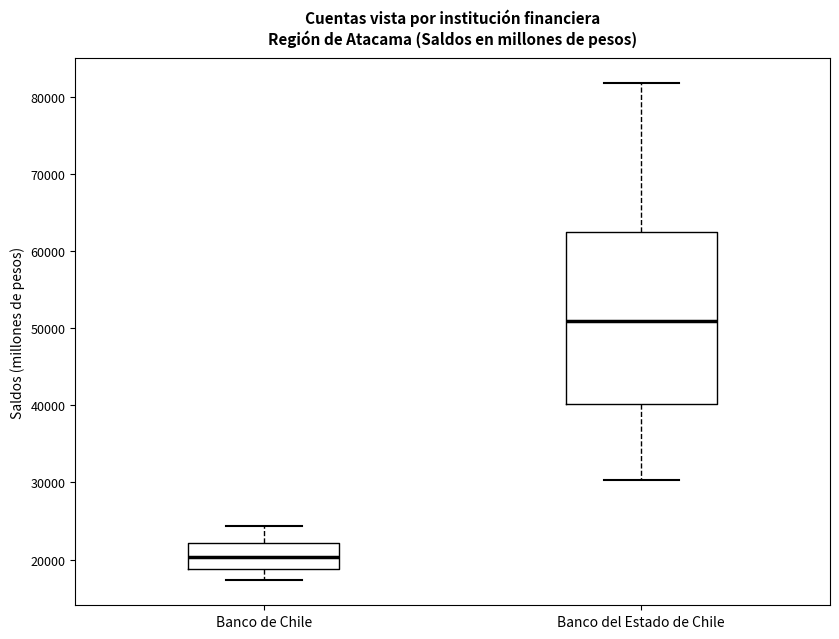

Comparing the boxes themselves (not the whiskers), which one is the tallest?

Banco del Estado de Chile